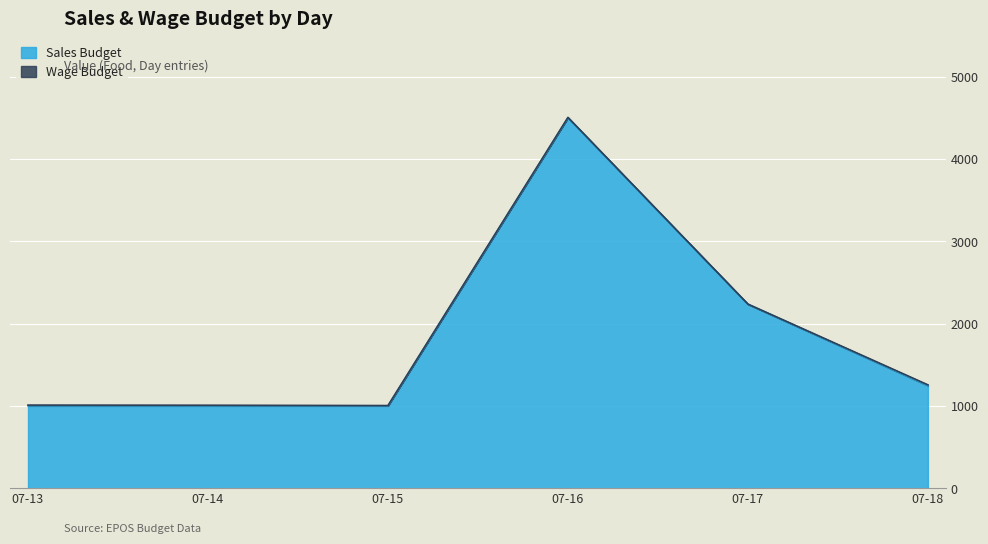

At which category is the sum across all series the highest?

07-16